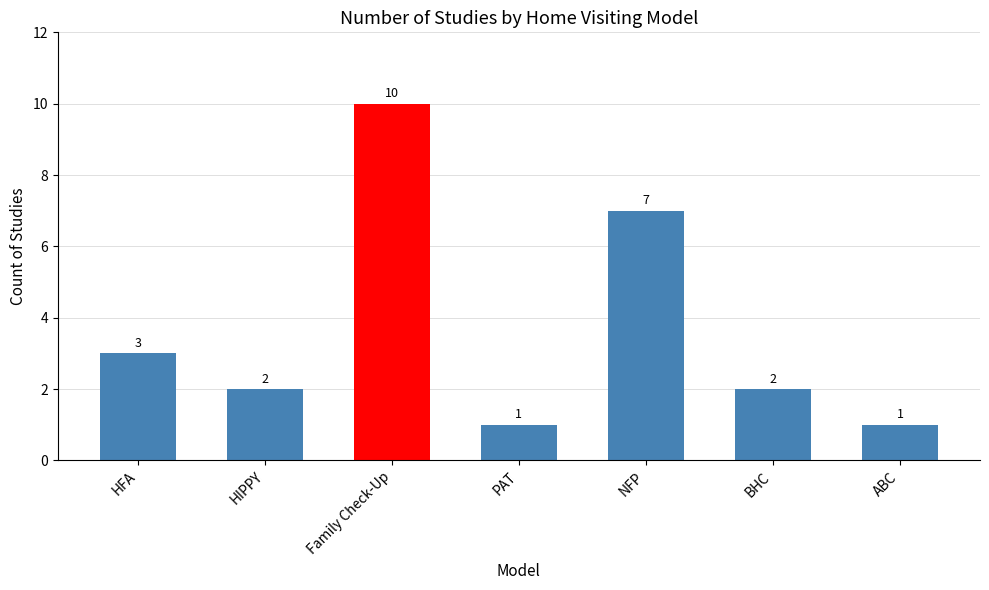

What is the greatest value displayed?

10